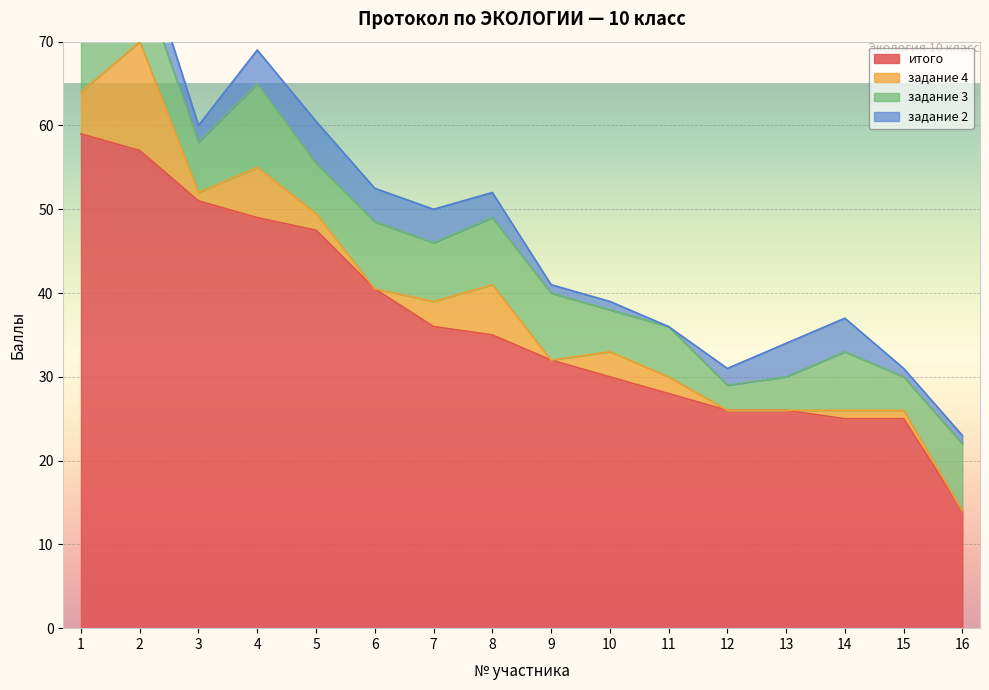

The value of итого at 4 is 75.3. True or false?

False